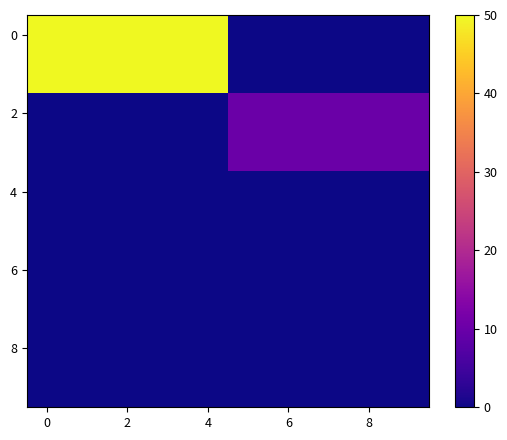

At which category does the chart reach its minimum across all series?

5